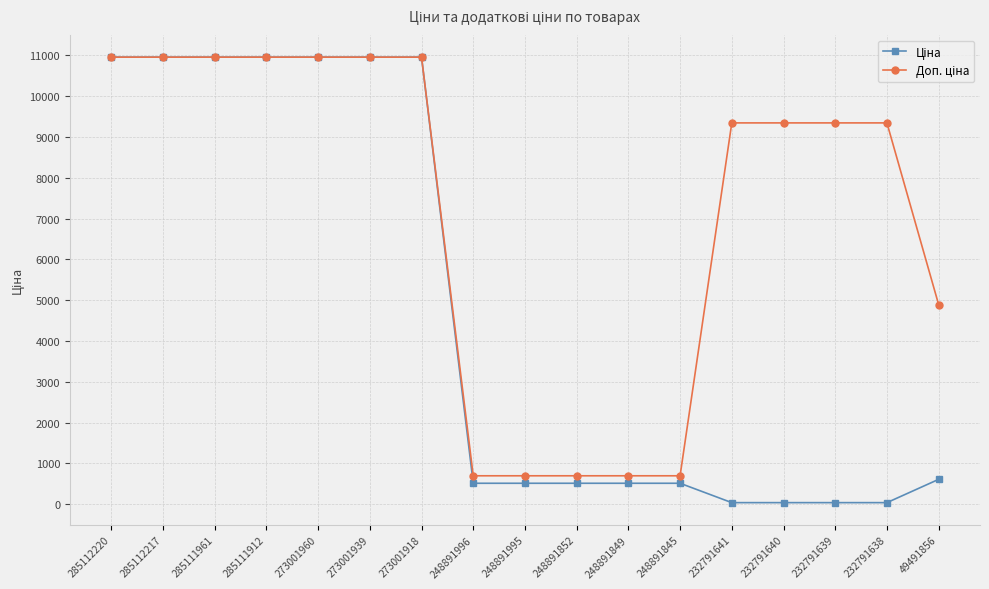

What is the total value across all series at 273001918?

21903.9